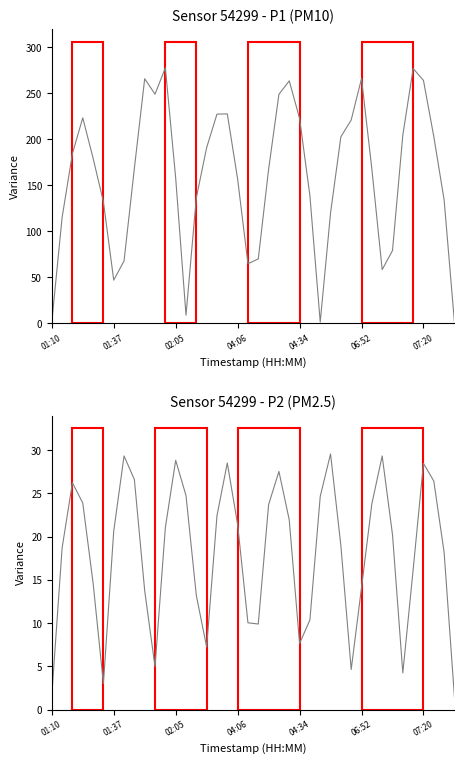

At 01:37, list the series in order from largest to smallest.

P1, P2